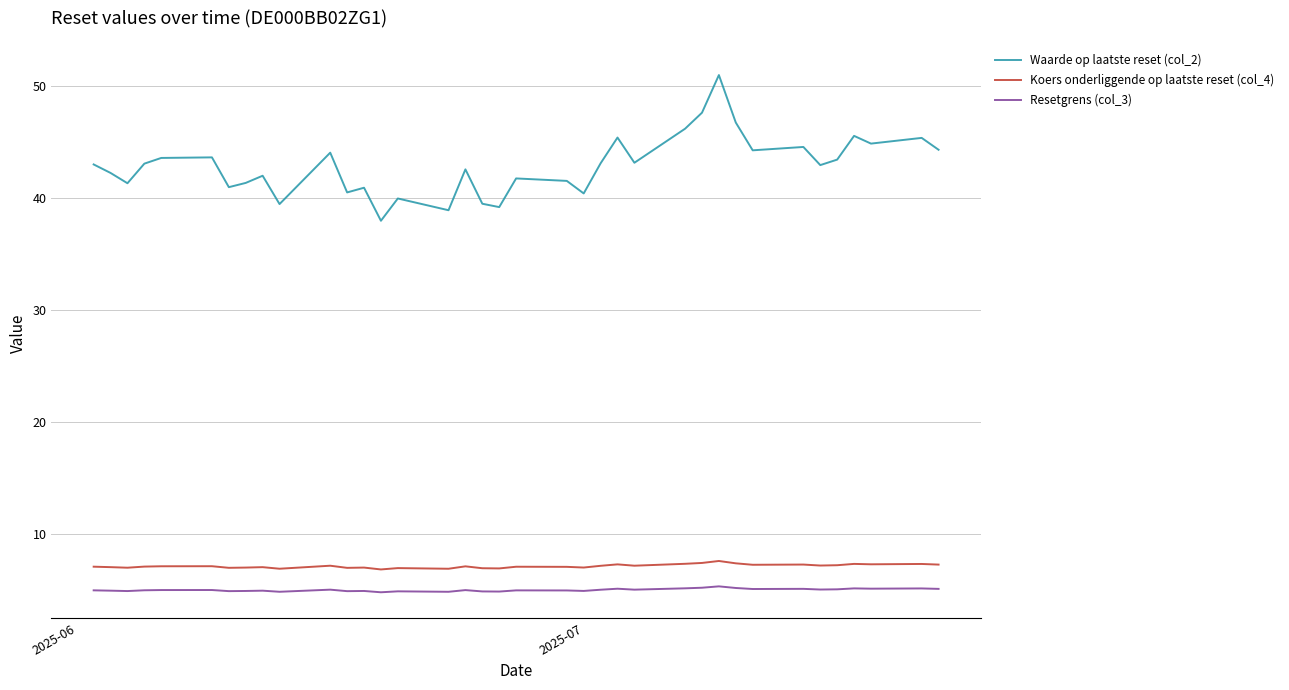

Which series has the largest range (max minus min)?

Waarde op laatste reset (col_2)